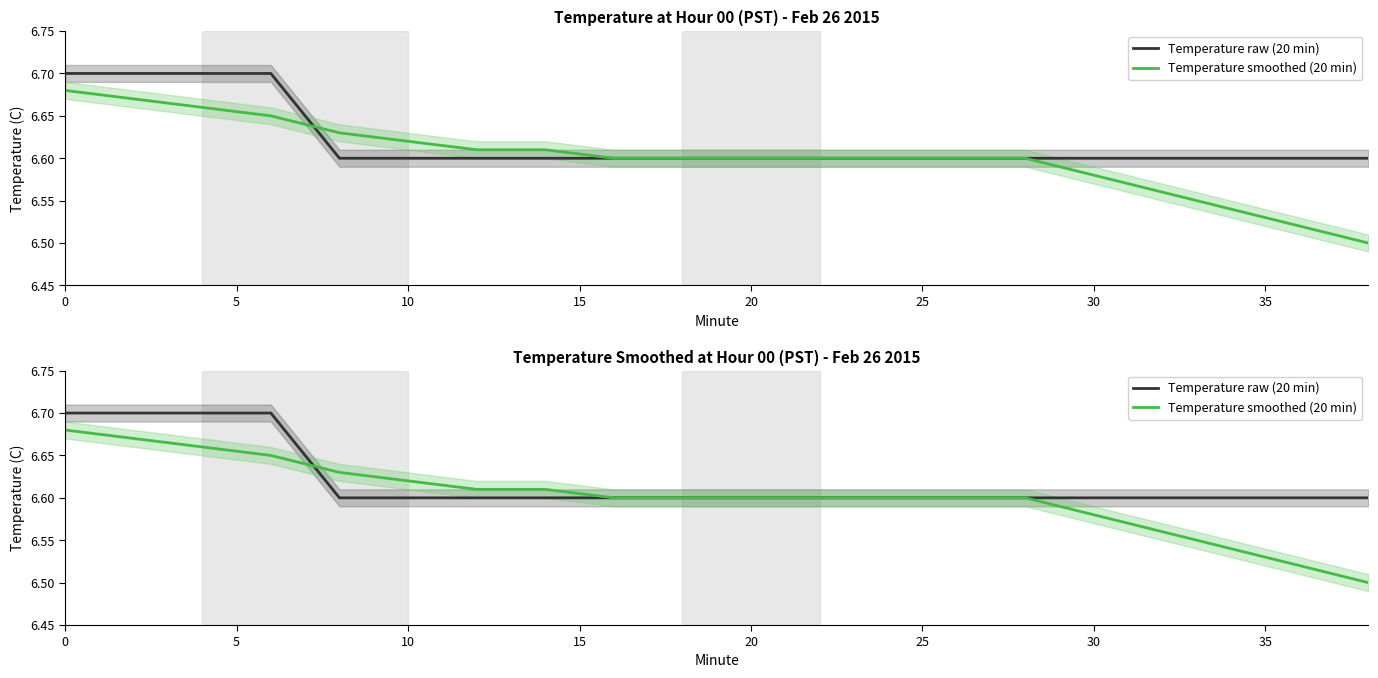

Which category has the lowest value in the Temperature raw (20 min) series?

20